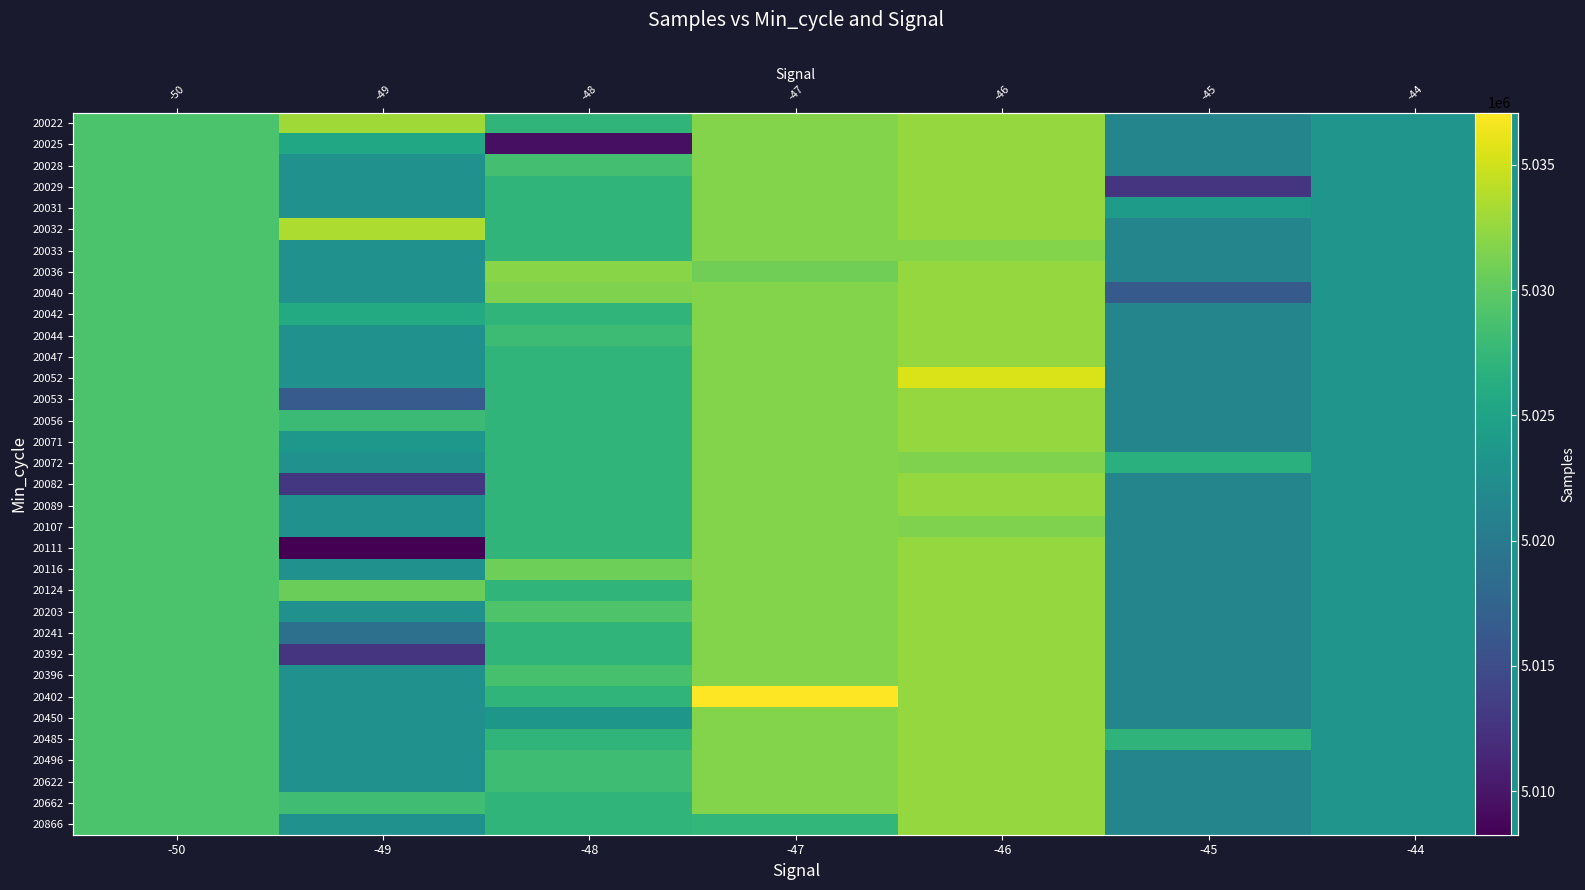

Count the number of data series in this chart.

34